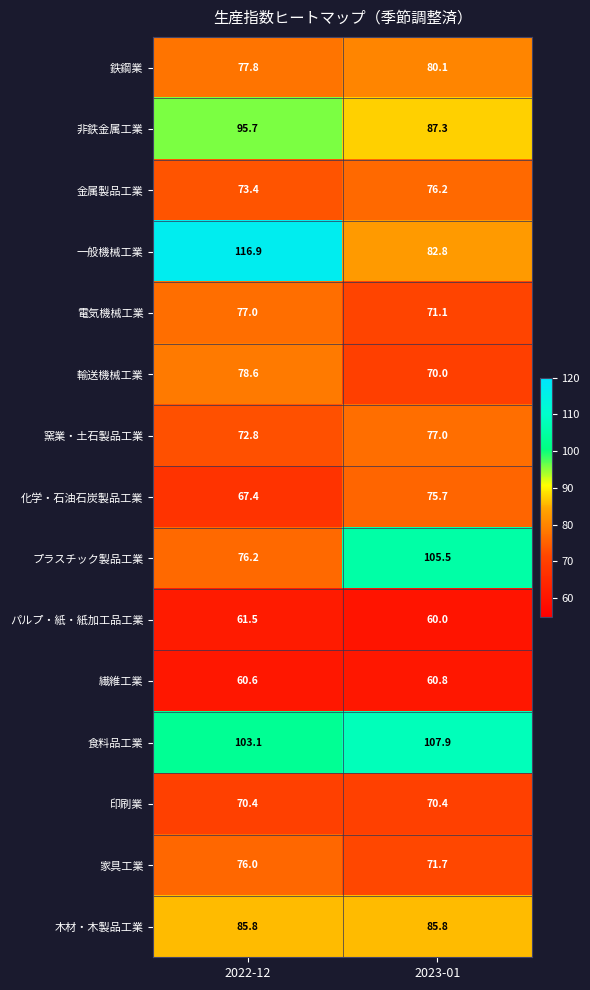

What is the difference between the highest and lowest values at 2023-01?

47.9